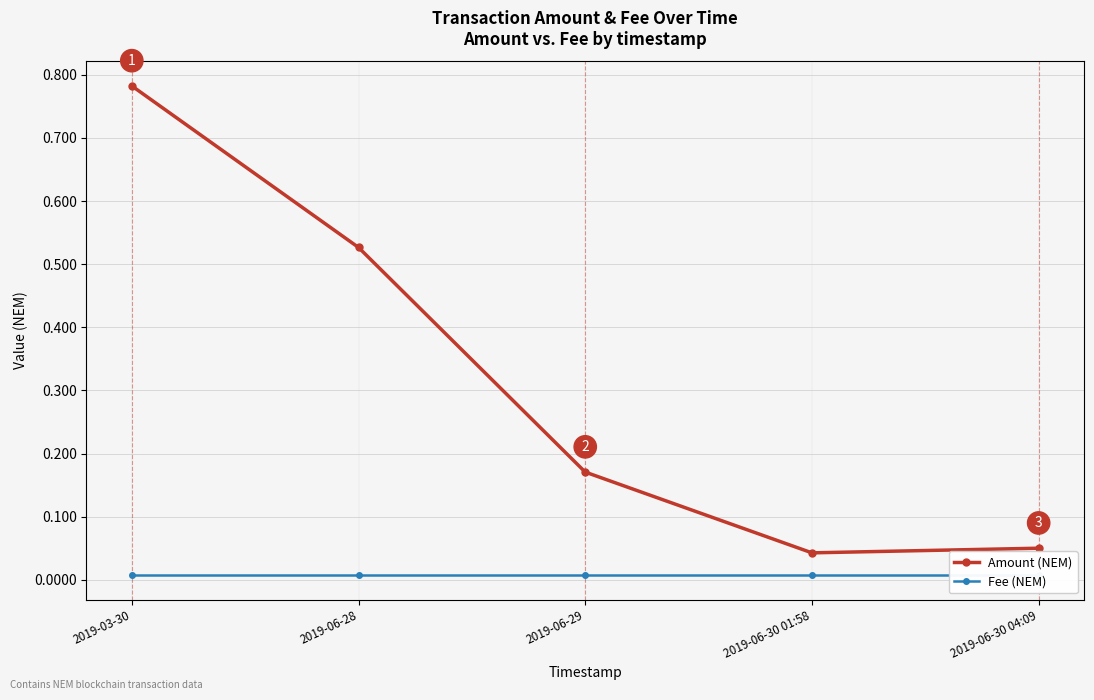

Between 2019-03-30 and 2019-06-30 01:58, which series saw the biggest shift?

Amount (NEM)